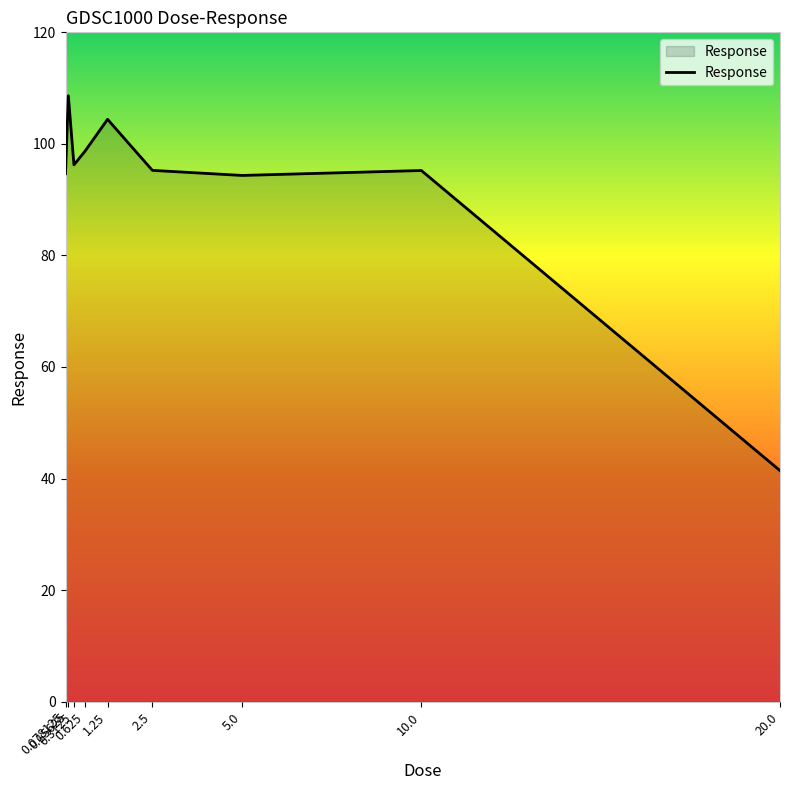

True or false: the data shows 94.3 at 5.0.

True